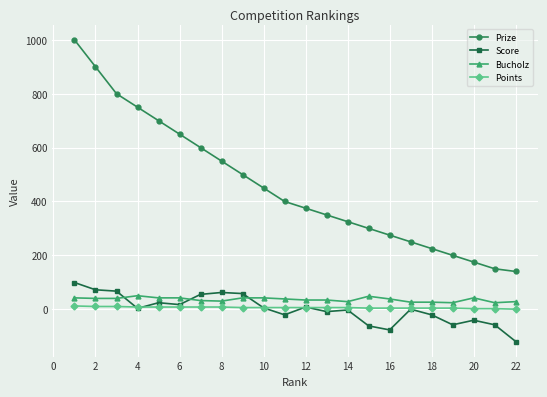

What is the maximum value for Prize?

1000